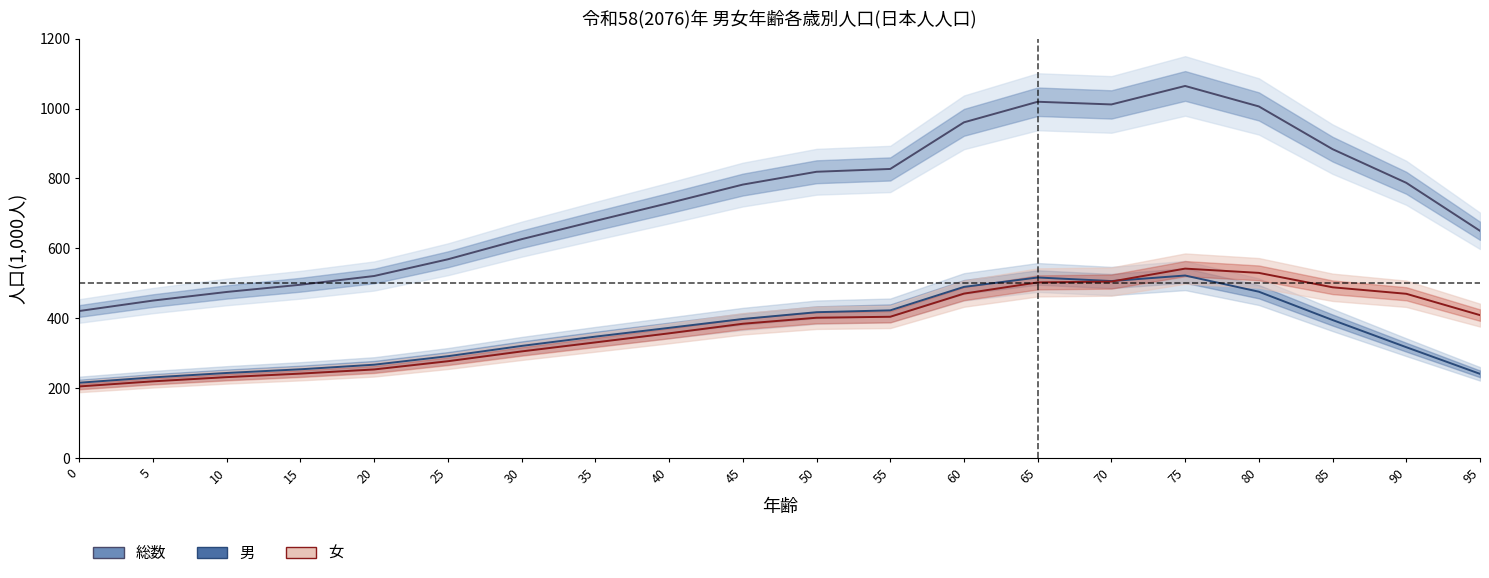

Is this an area chart (filled region under the line)?

No